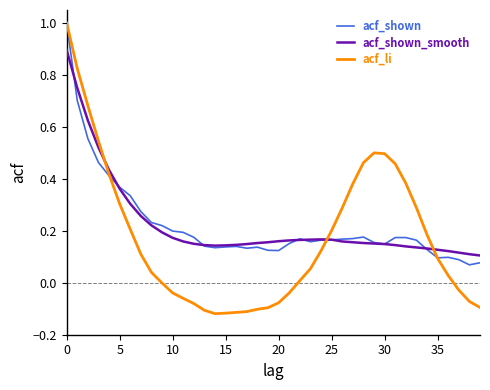

What is the highest value of the acf_shown series?

1.0